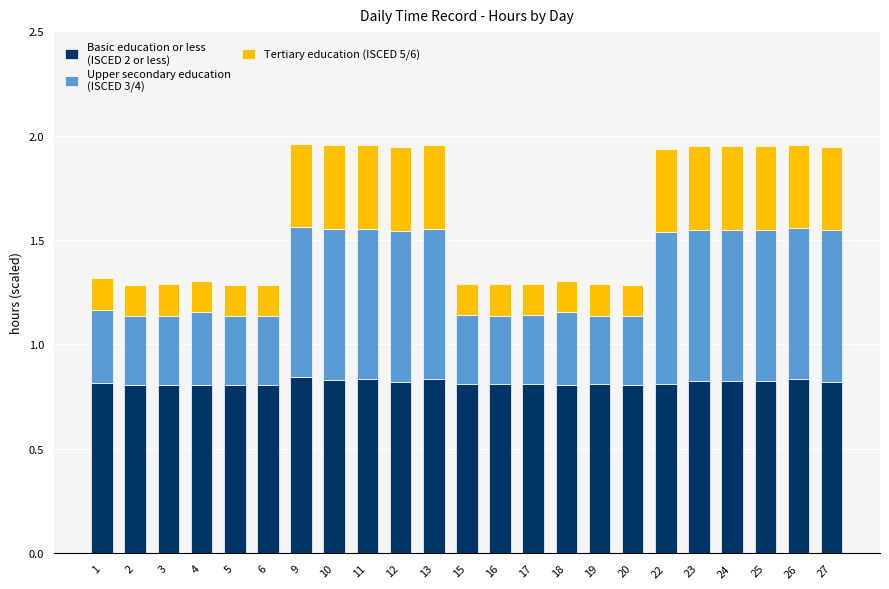

Does the chart contain any negative values?

No